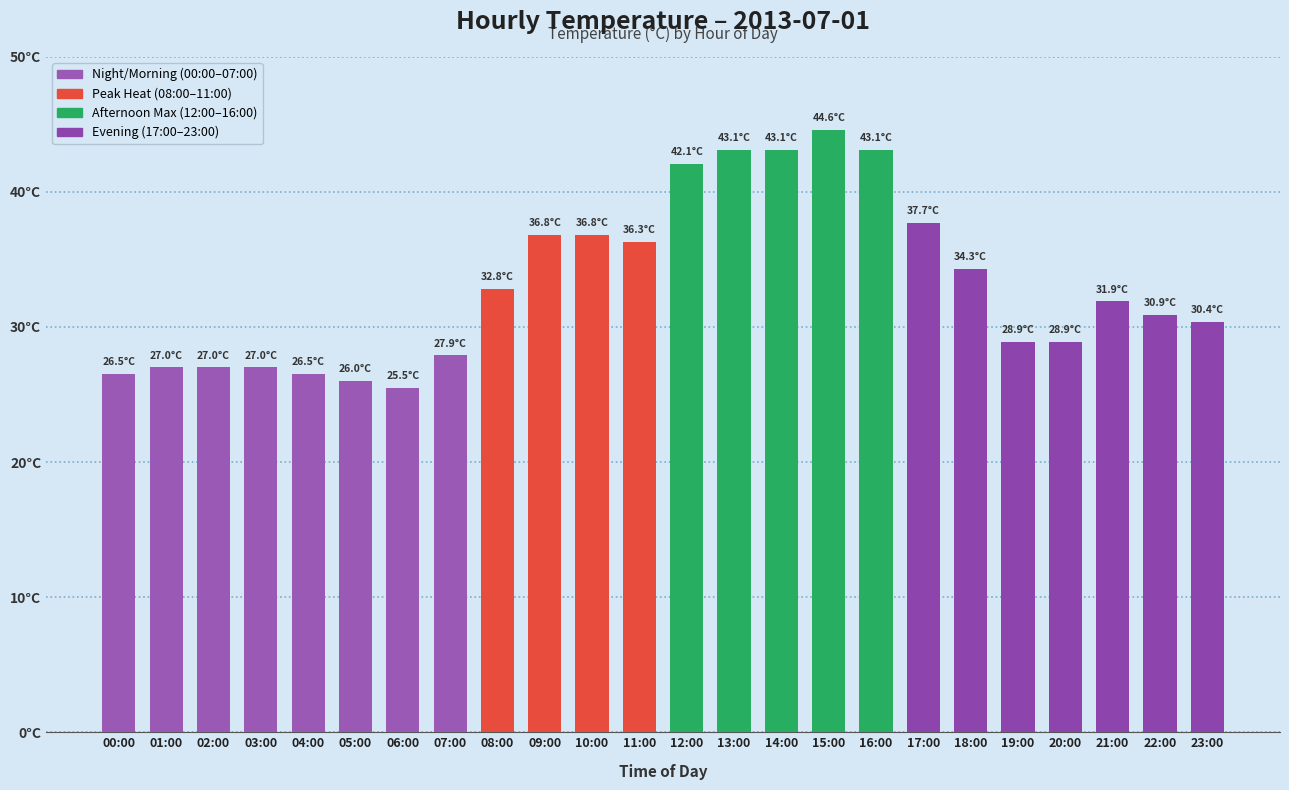

Does the chart contain any negative values?

No